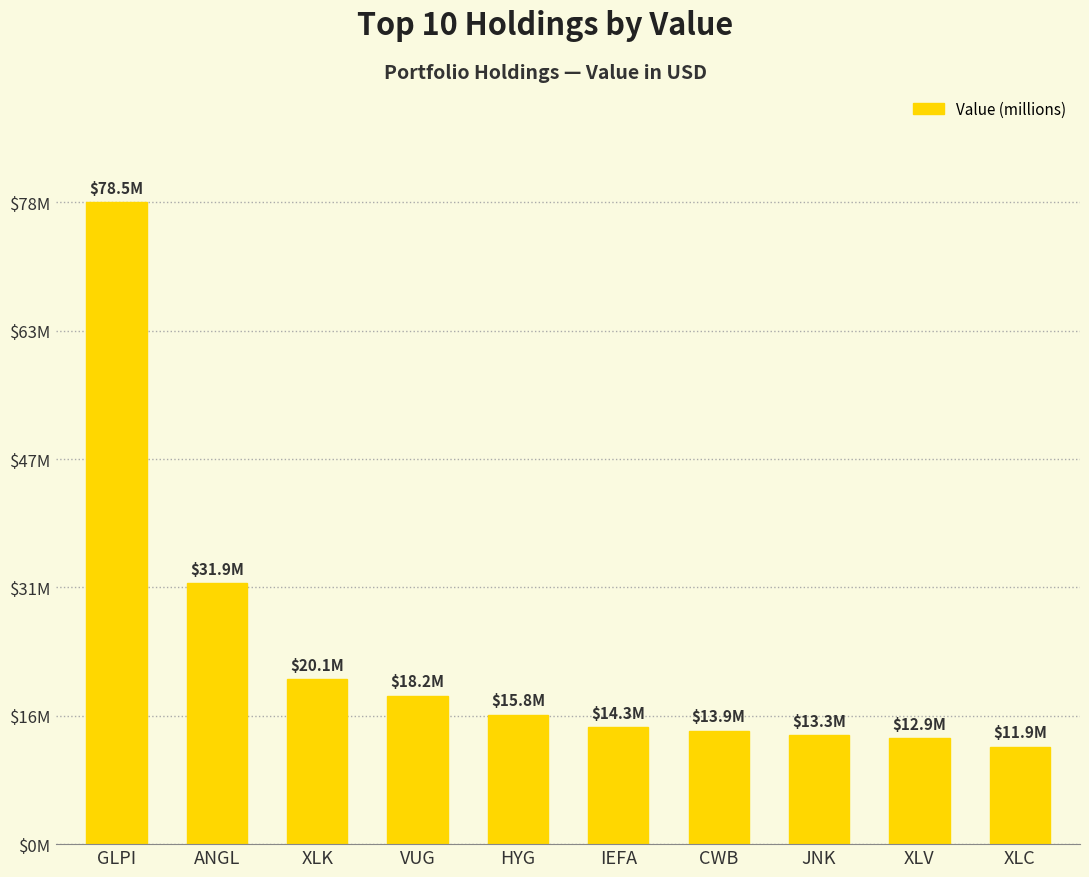

List the labels in order of value, smallest first.

XLC, XLV, JNK, CWB, IEFA, HYG, VUG, XLK, ANGL, GLPI